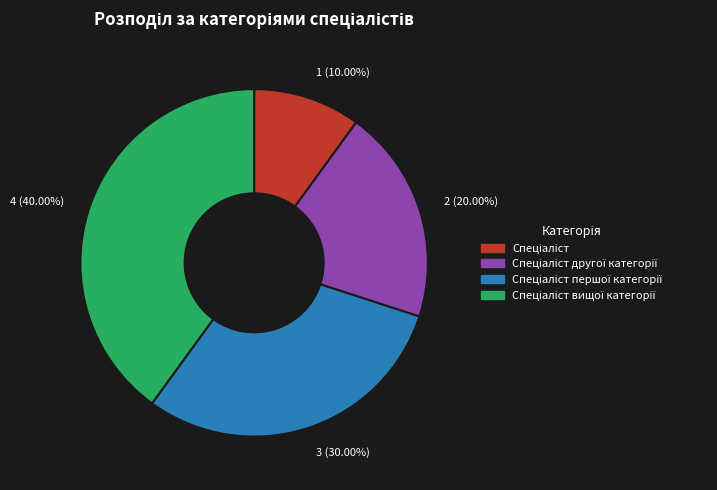

Is there a majority slice in this chart?

No